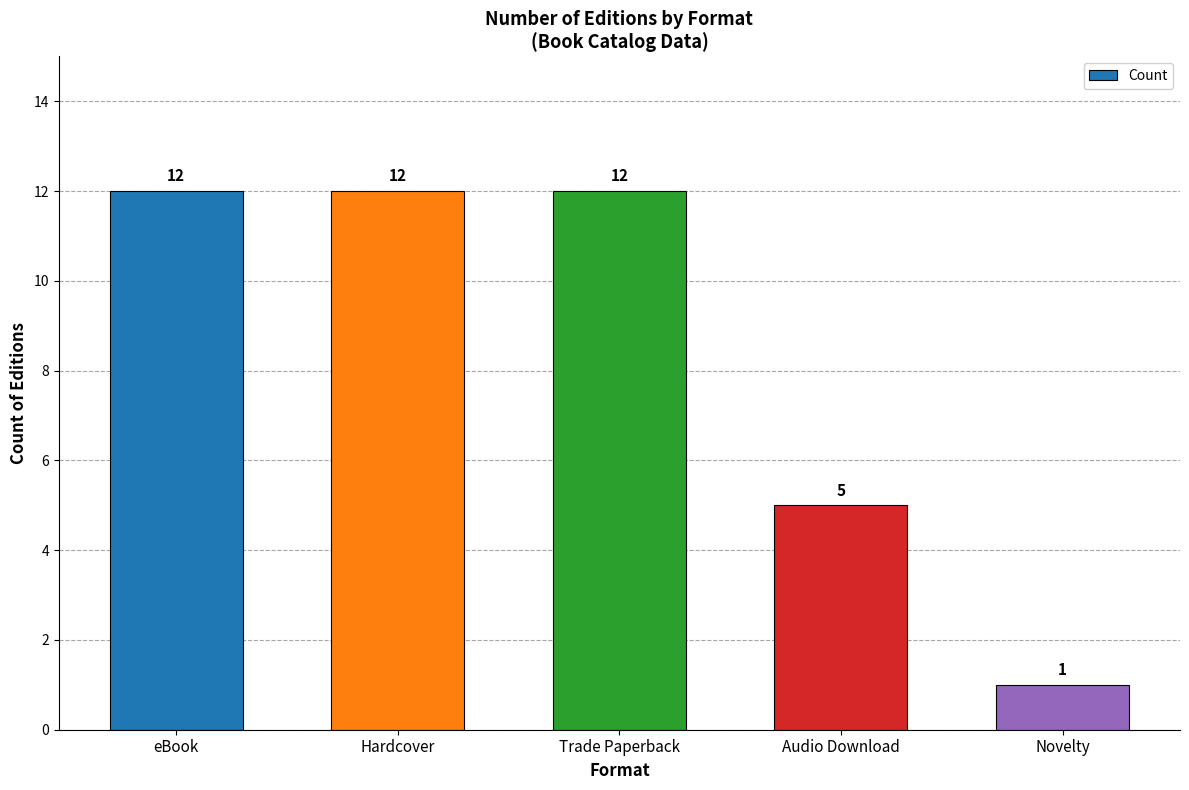

Between Audio Download and Hardcover, which is larger?

Hardcover